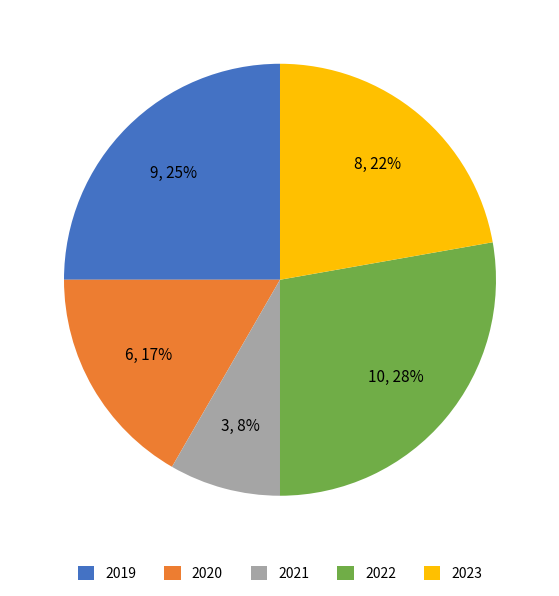

Rank the categories by value from lowest to highest.

2021, 2020, 2023, 2019, 2022